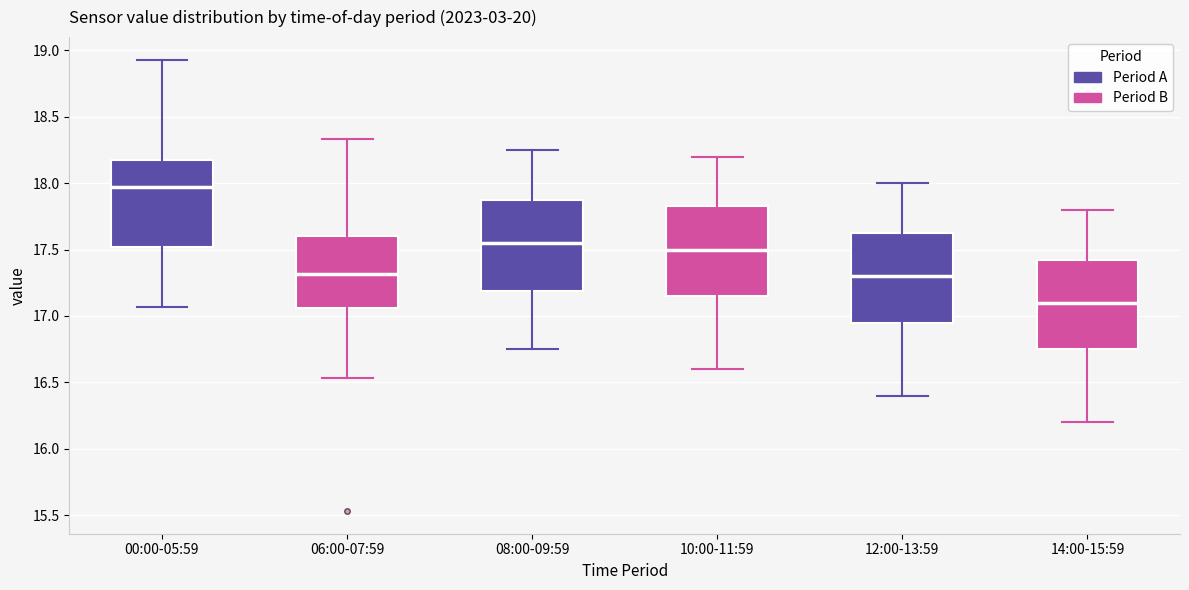

Reading left to right, read every box against the y-axis: the position of its median line, the range the box covers, and the ends of its whiskers. The values are not printed on the chart, so give them approximately, as read against the axis.

00:00-05:59: median 17.95, box 17.50 to 18.20, whiskers 17.05 to 18.95
06:00-07:59: median 17.30, box 17.05 to 17.60, whiskers 16.55 to 18.35
08:00-09:59: median 17.55, box 17.20 to 17.90, whiskers 16.75 to 18.25
10:00-11:59: median 17.50, box 17.15 to 17.85, whiskers 16.60 to 18.20
12:00-13:59: median 17.30, box 16.95 to 17.65, whiskers 16.40 to 18.00
14:00-15:59: median 17.10, box 16.75 to 17.45, whiskers 16.20 to 17.80